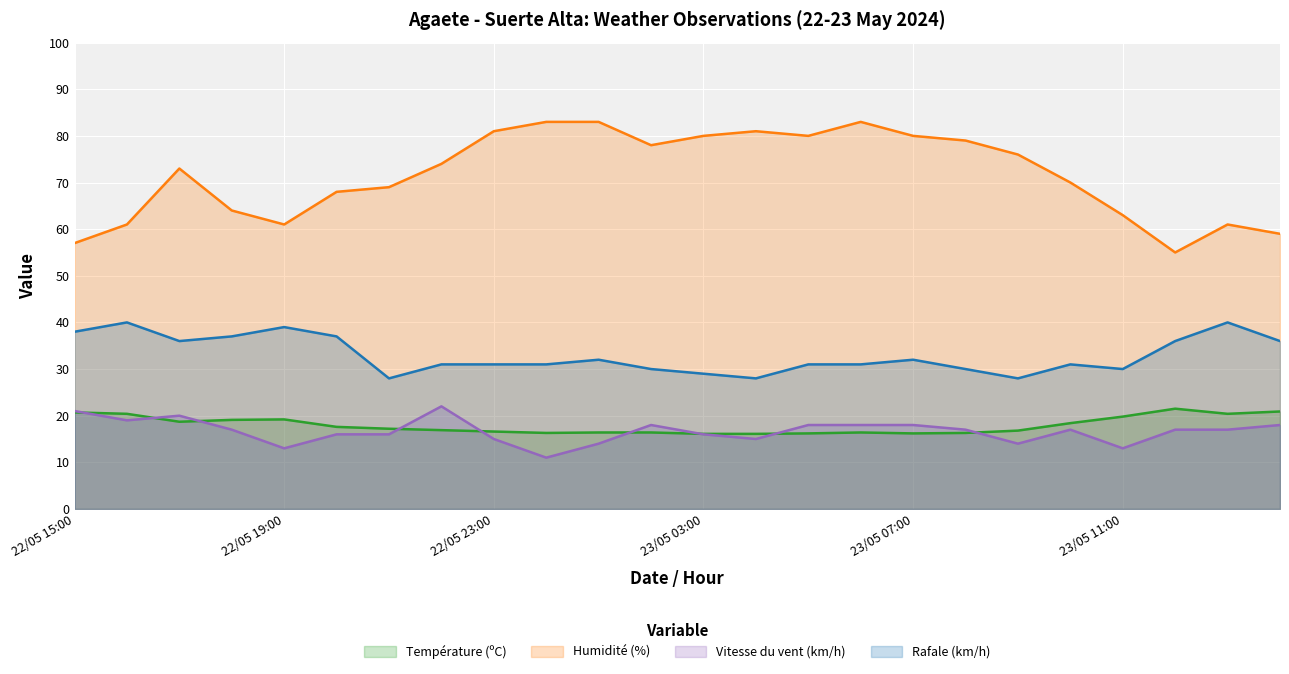

What is the minimum value shown in the chart?

11.0